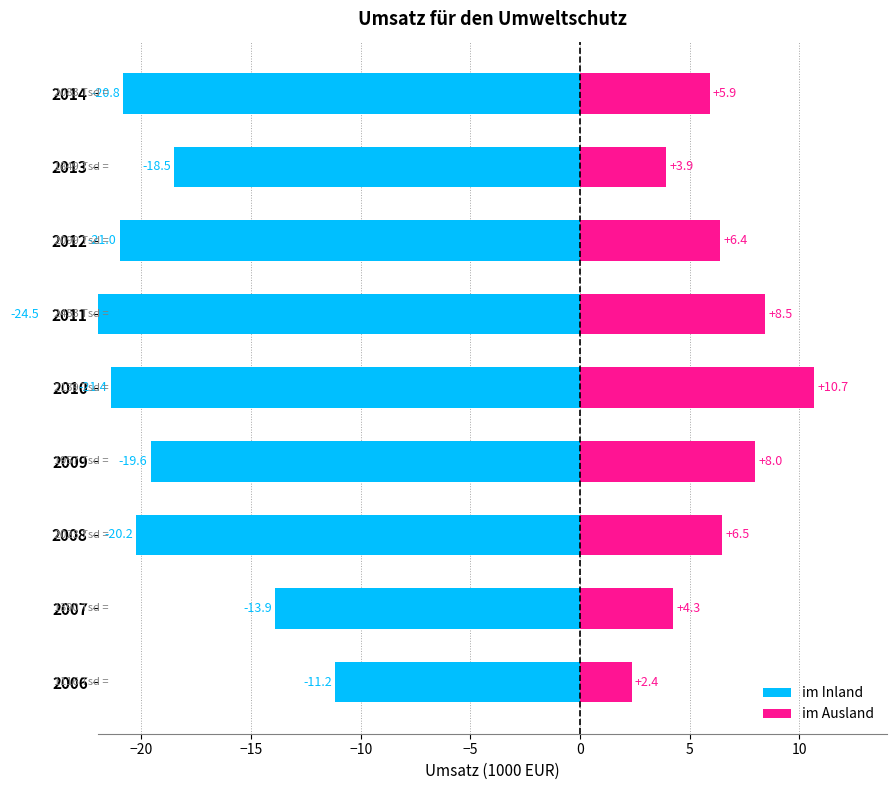

What are all the series names shown in the legend?

im Inland, im Ausland